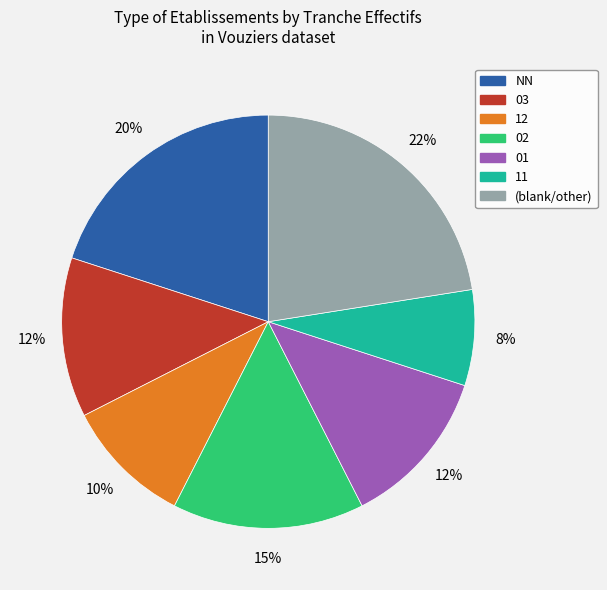

To the nearest percent, what is the average slice percentage?

14%